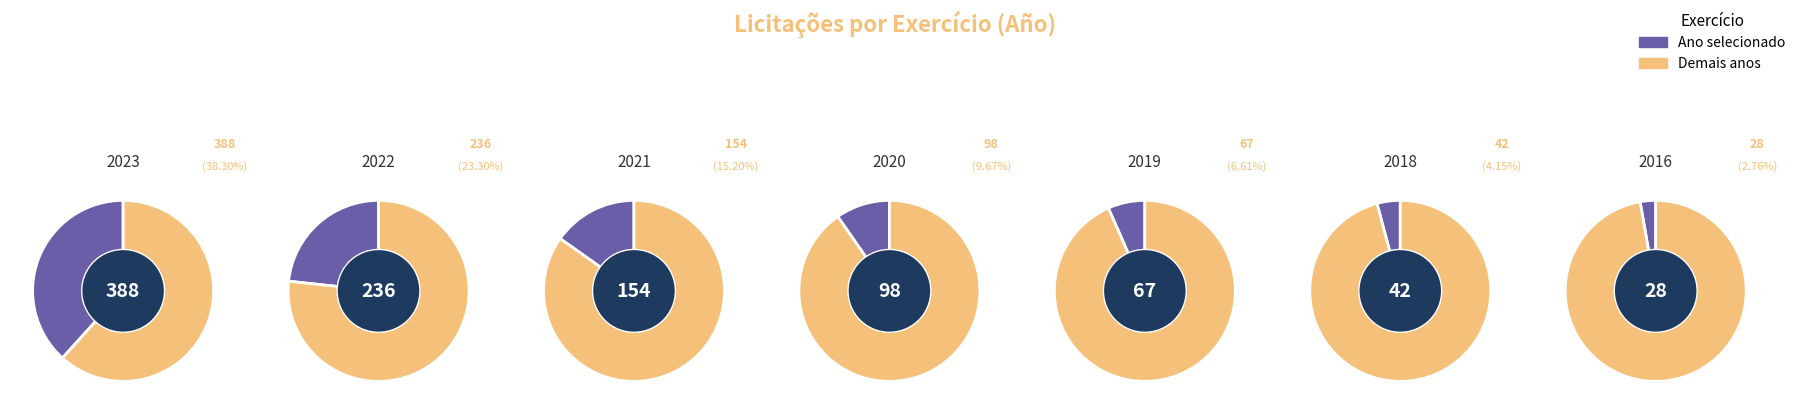

Does 2018 represent more than half of the total?

No